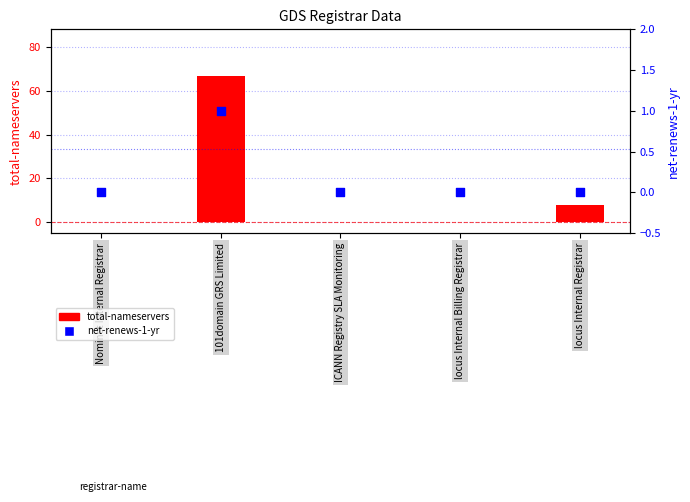

Between Nominet Internal Registrar and ICANN Registry SLA Monitoring, which is larger?

Nominet Internal Registrar